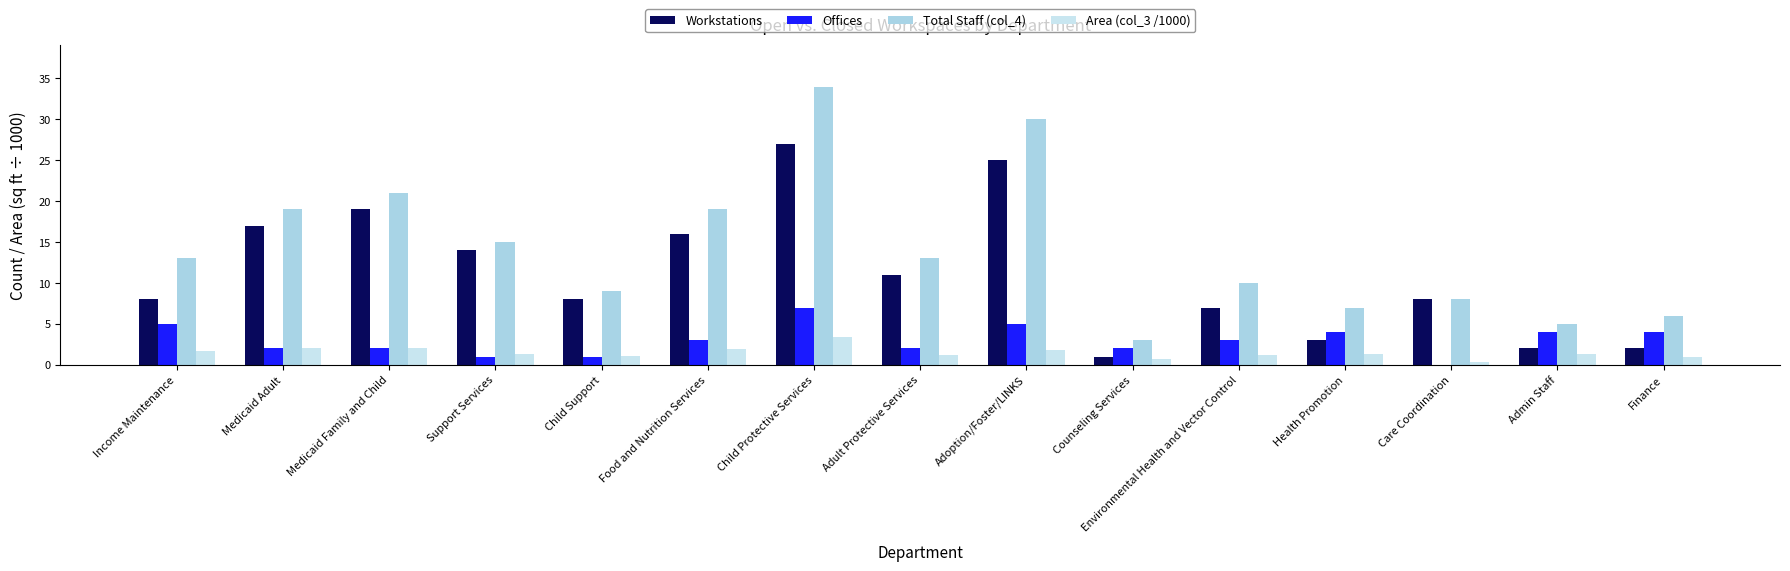

Reading left to right, extract all data points from this chart.

Workstations: Income Maintenance=8.0	Medicaid Adult=17.0	Medicaid Family and Child=19.0	Support Services=14.0	Child Support=8.0	Food and Nutrition Services=16.0	Child Protective Services=27.0	Adult Protective Services=11.0	Adoption/Foster/LINKS=25.0	Counseling Services=1.0	Environmental Health and Vector Control=7.0	Health Promotion=3.0	Care Coordination=8.0	Admin Staff=2.0	Finance=2.0
Offices: Income Maintenance=5.0	Medicaid Adult=2.0	Medicaid Family and Child=2.0	Support Services=1.0	Child Support=1.0	Food and Nutrition Services=3.0	Child Protective Services=7.0	Adult Protective Services=2.0	Adoption/Foster/LINKS=5.0	Counseling Services=2.0	Environmental Health and Vector Control=3.0	Health Promotion=4.0	Care Coordination=0.0	Admin Staff=4.0	Finance=4.0
Total Staff (col_4): Income Maintenance=13.0	Medicaid Adult=19.0	Medicaid Family and Child=21.0	Support Services=15.0	Child Support=9.0	Food and Nutrition Services=19.0	Child Protective Services=34.0	Adult Protective Services=13.0	Adoption/Foster/LINKS=30.0	Counseling Services=3.0	Environmental Health and Vector Control=10.0	Health Promotion=7.0	Care Coordination=8.0	Admin Staff=5.0	Finance=6.0
Area (col_3 /1000): Income Maintenance=1.7	Medicaid Adult=2.0	Medicaid Family and Child=2.1	Support Services=1.4	Child Support=1.1	Food and Nutrition Services=1.9	Child Protective Services=3.4	Adult Protective Services=1.2	Adoption/Foster/LINKS=1.8	Counseling Services=0.8	Environmental Health and Vector Control=1.2	Health Promotion=1.3	Care Coordination=0.4	Admin Staff=1.3	Finance=0.9